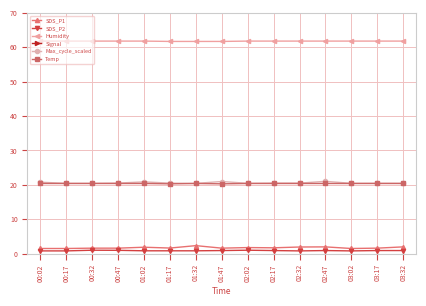

What is the label of the 6th point from the right?

02:17